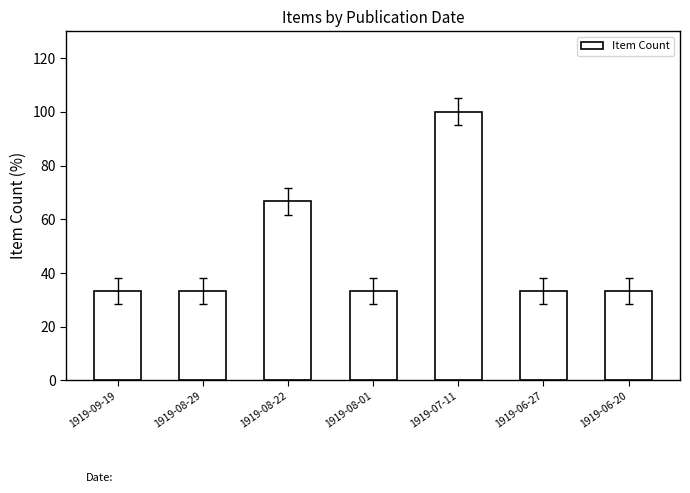

Reading right to left, what are all the values shown in this chart?

33.3	33.3	100.0	33.3	66.7	33.3	33.3